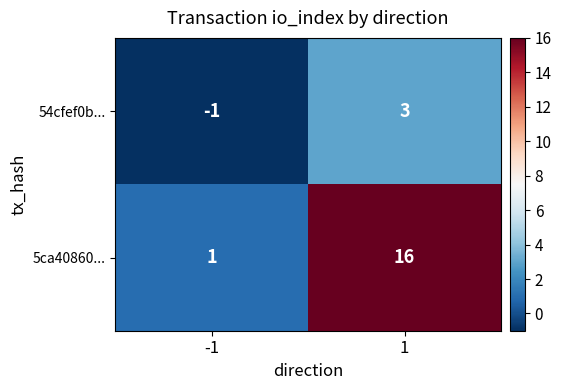

True or false: 5ca40860... has a value of 25 at 1.

False